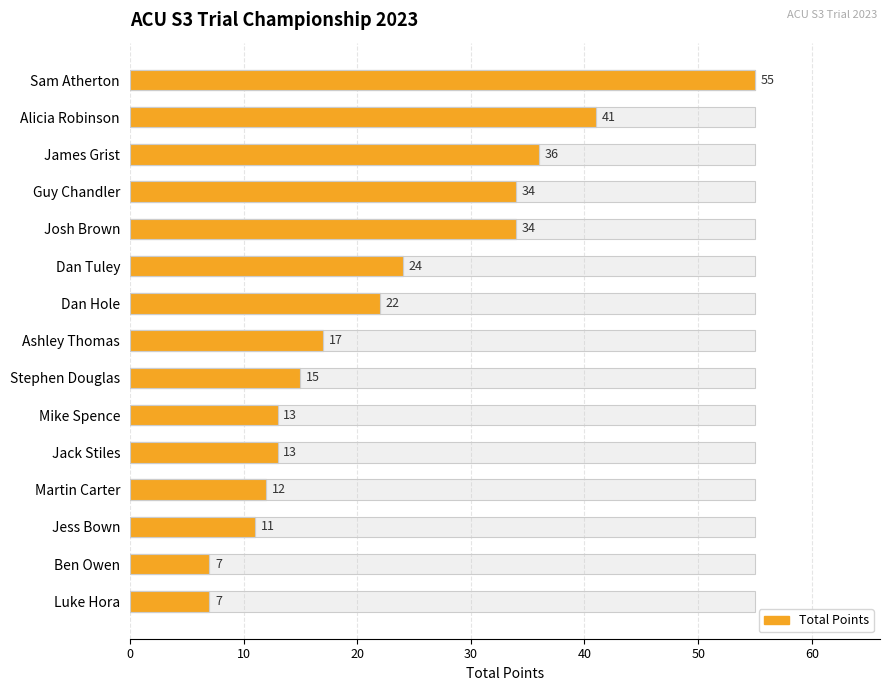

How many data points are above 17?

7